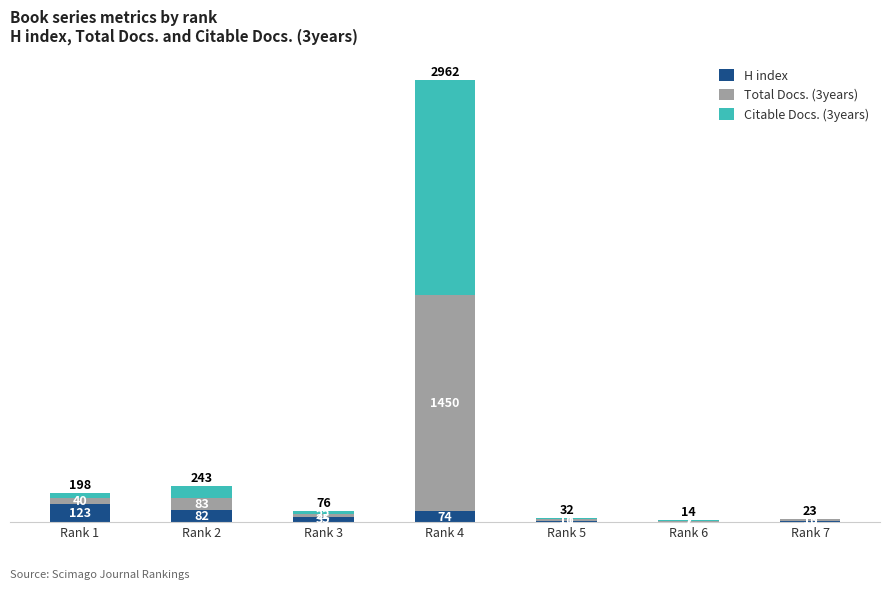

What is the highest value of the H index series?

123